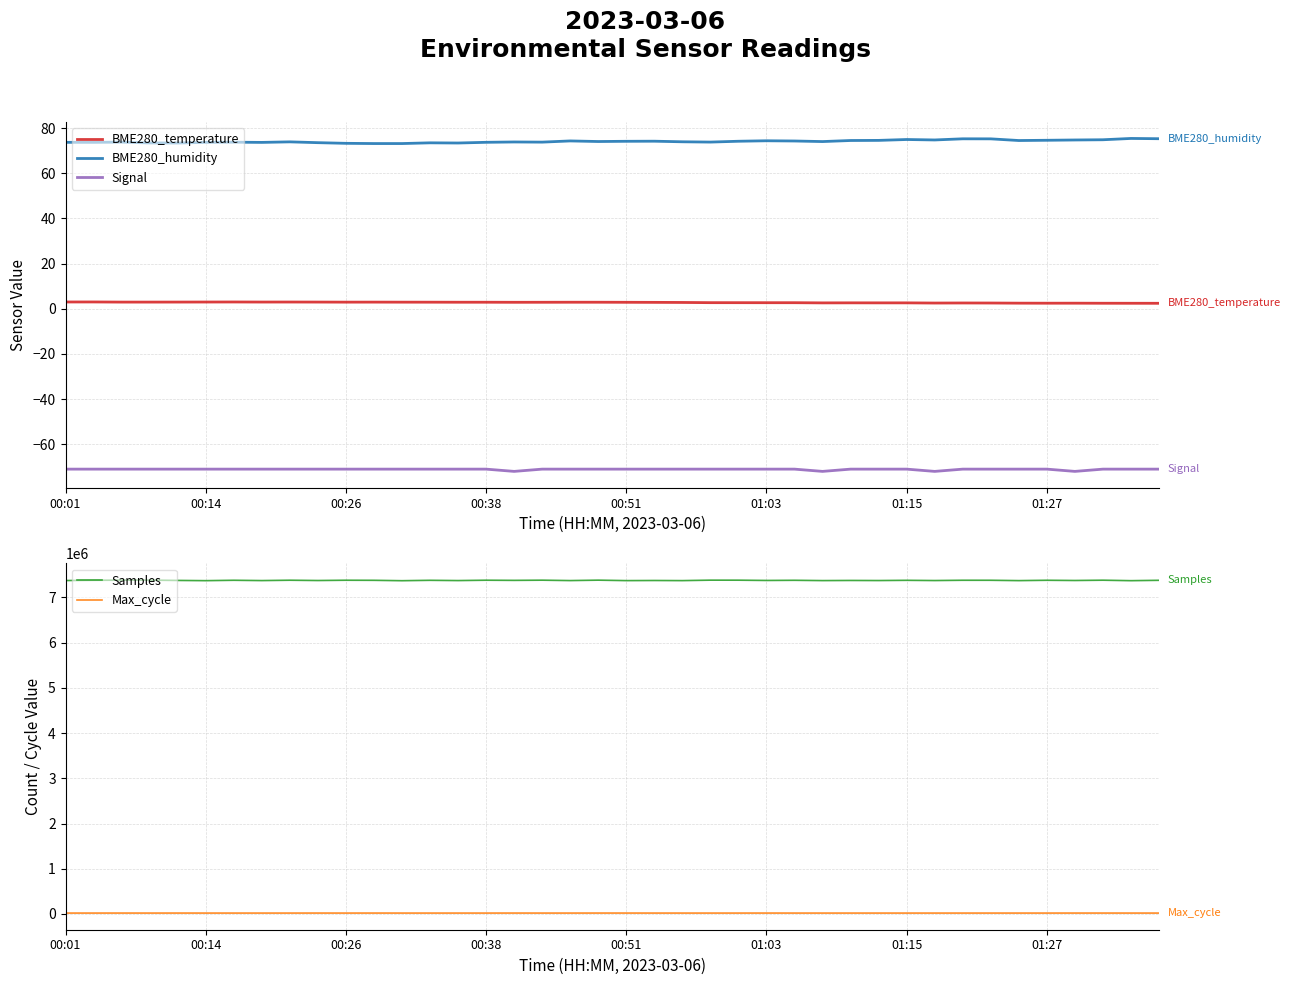

True or false: BME280_temperature has a value of 4.1 at 17.

False